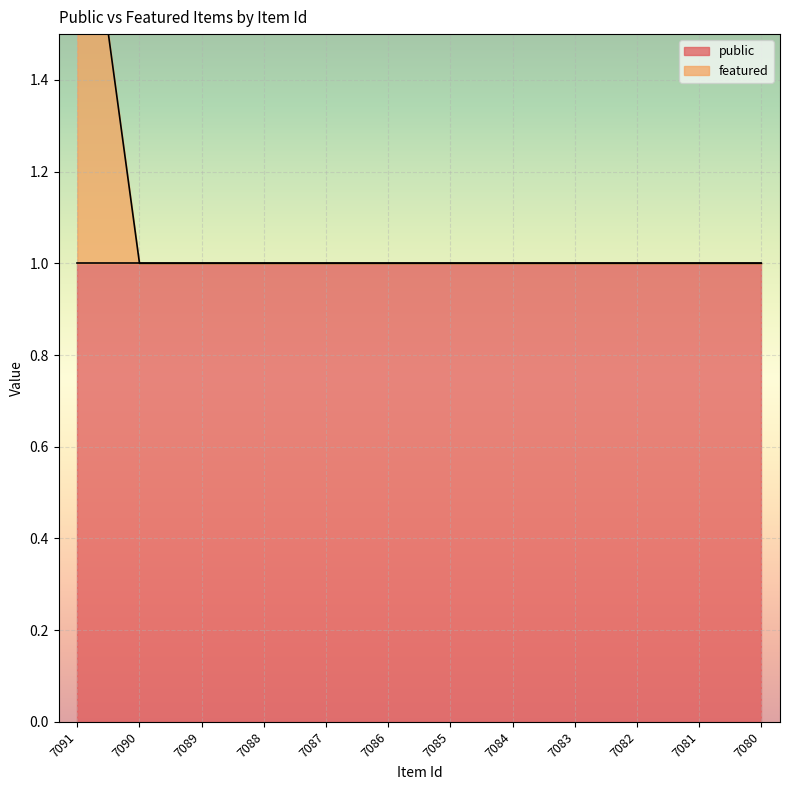

Where is the data nearest to the value 1?

7090